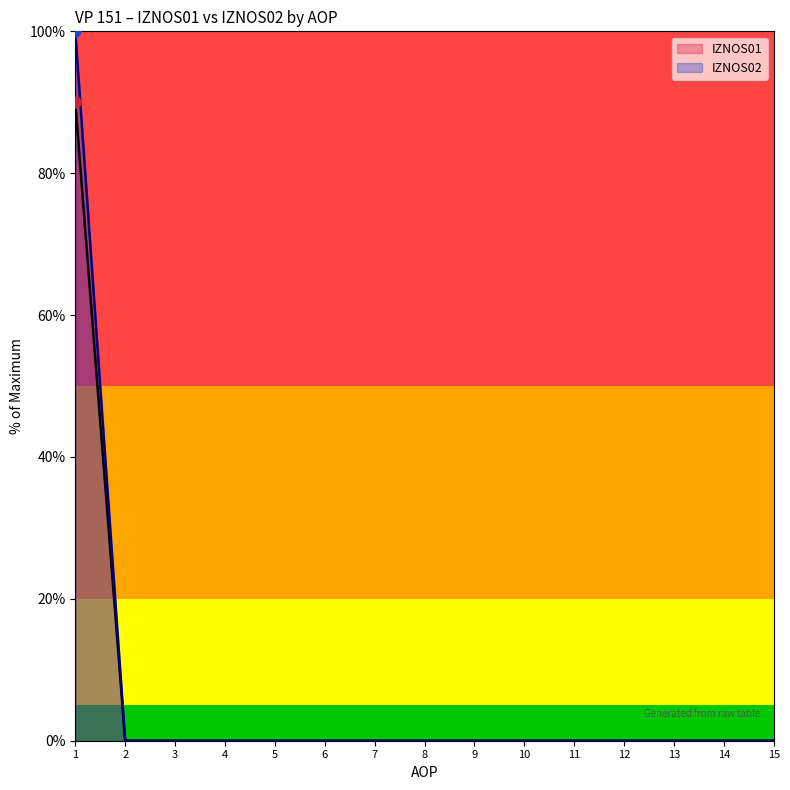

Which series has the largest Y range (max minus min)?

IZNOS01